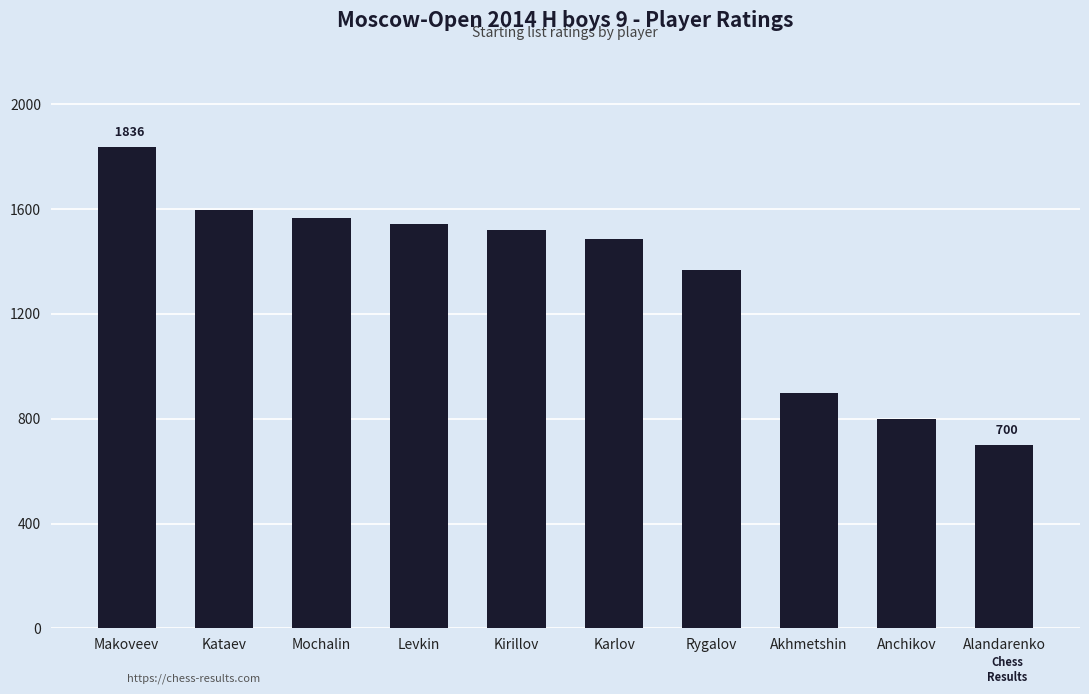

List the labels in order of value, smallest first.

Alandarenko, Anchikov, Akhmetshin, Rygalov, Karlov, Kirillov, Levkin, Mochalin, Kataev, Makoveev